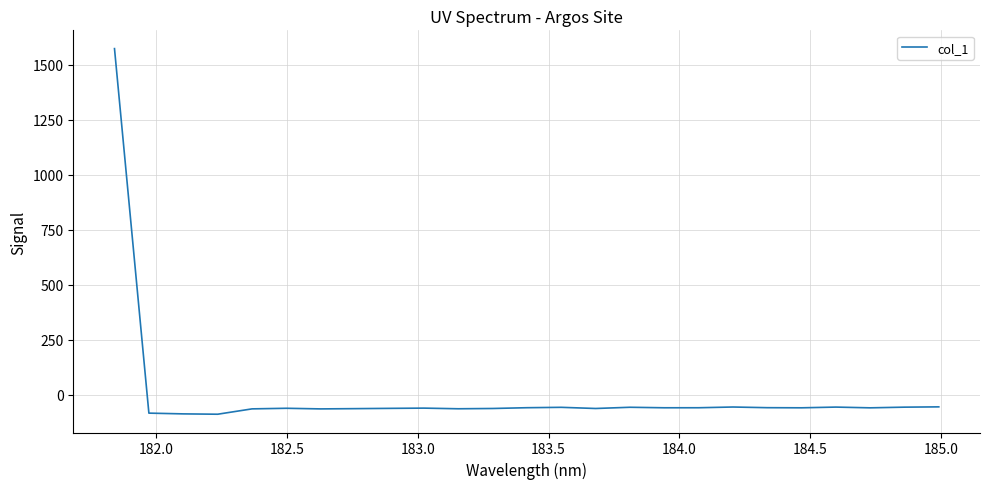

How many lines are shown in the chart?

1